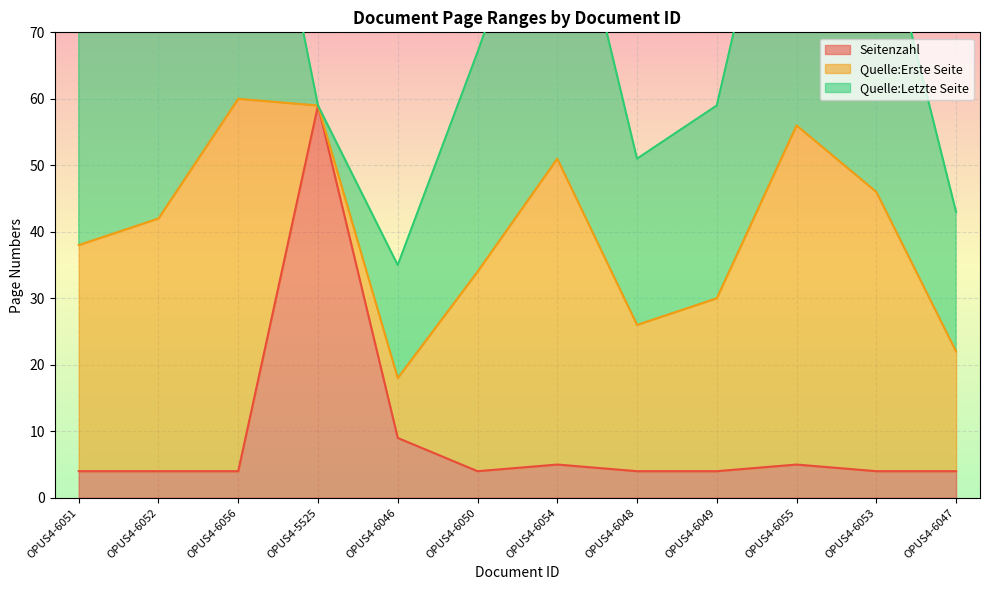

What are all the series names shown in the legend?

Seitenzahl, Quelle:Erste Seite, Quelle:Letzte Seite